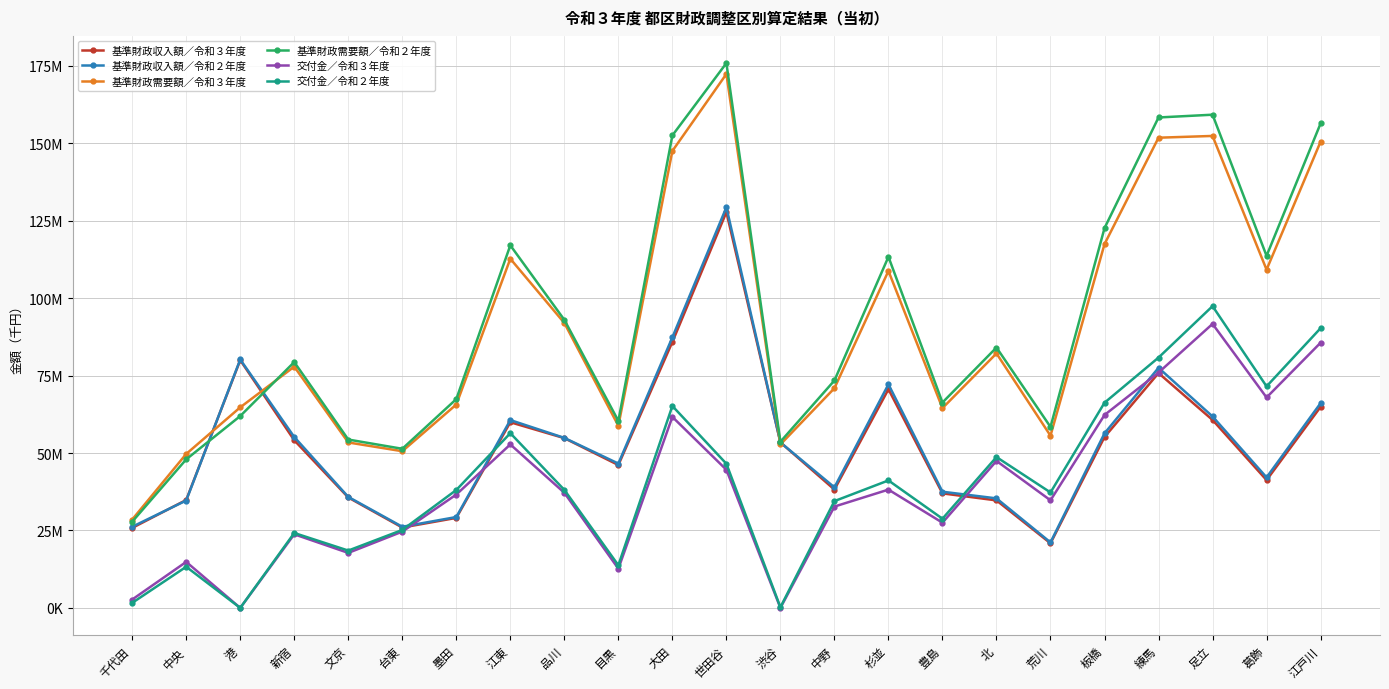

True or false: 基準財政需要額／令和２年度 and 基準財政収入額／令和３年度 cross at least once.

True